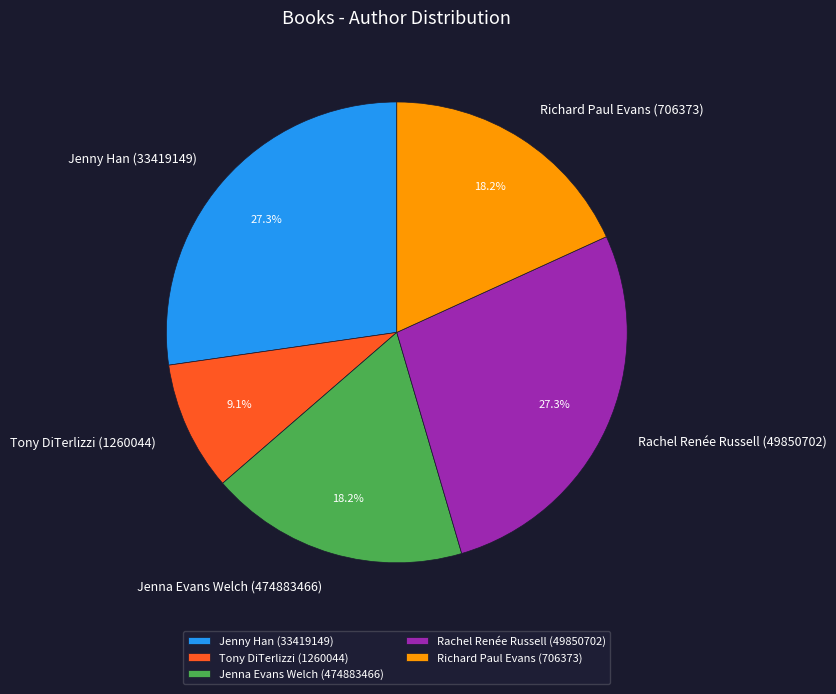

Between Jenna Evans Welch (474883466) and Rachel Renée Russell (49850702), which is larger?

Rachel Renée Russell (49850702)